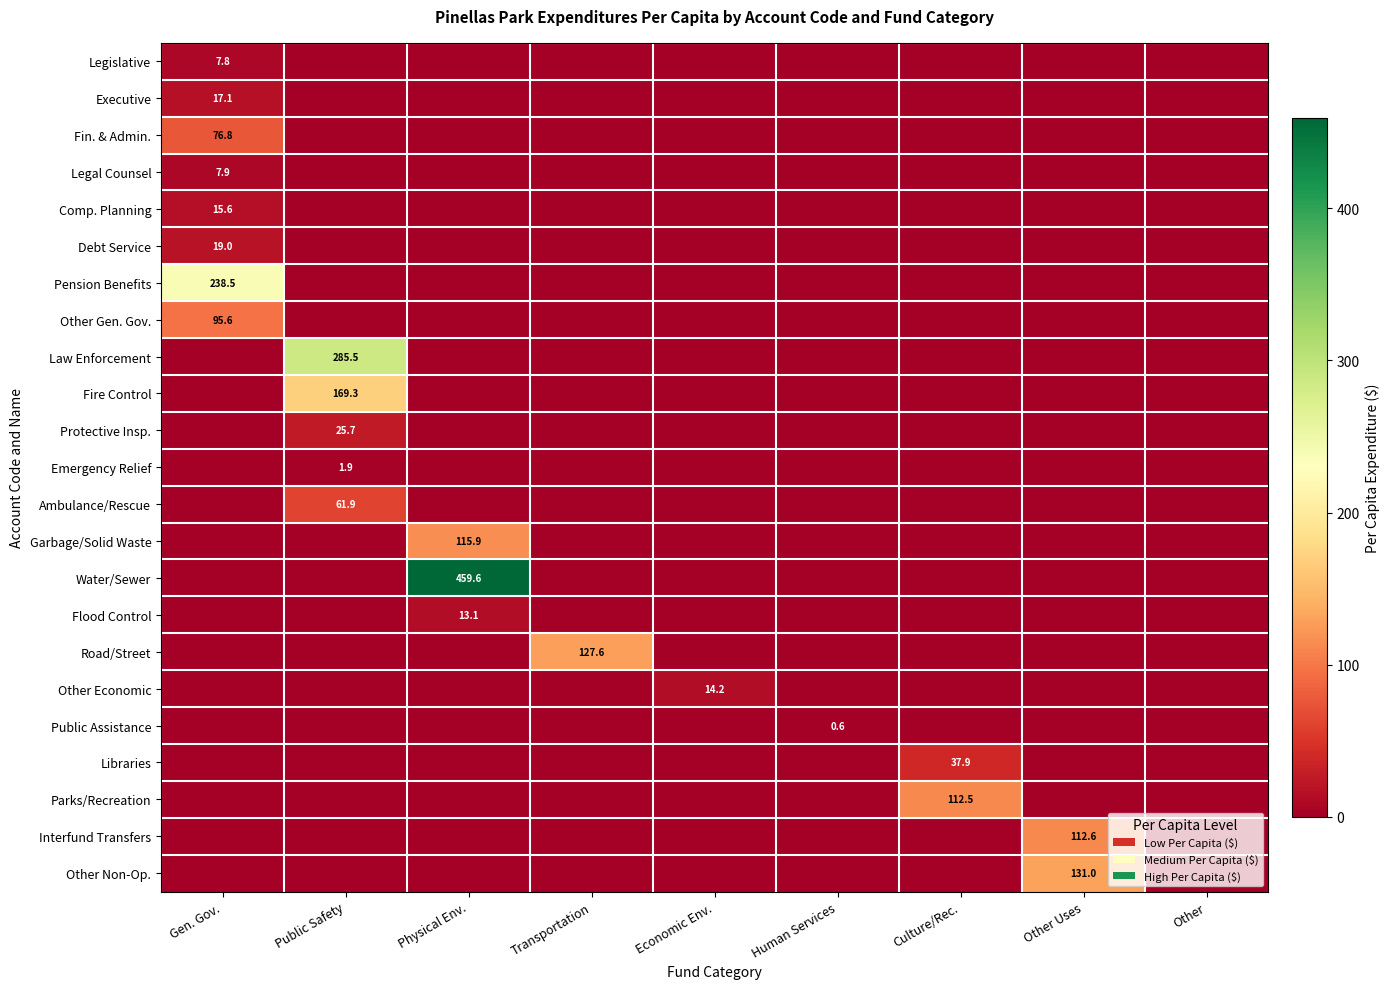

What is the sum of all Emergency Relief values?

1.9